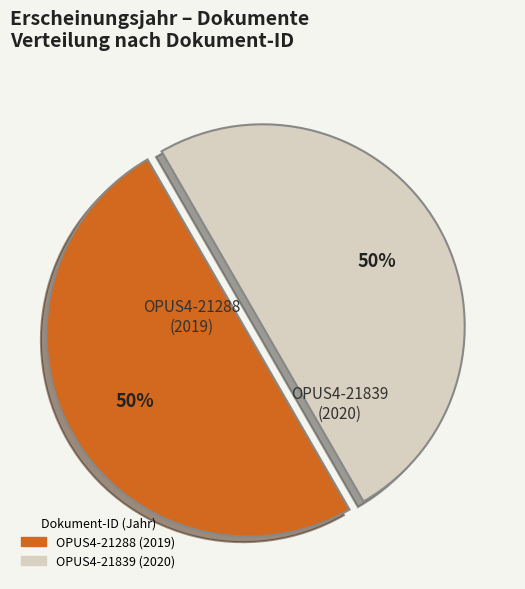

To the nearest percent, what is the average slice percentage?

50%